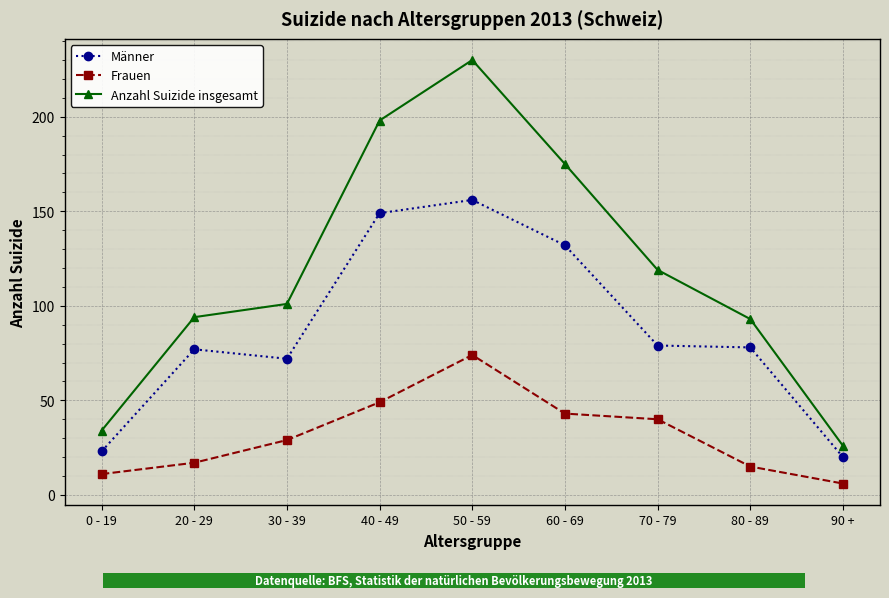

Which category has the lowest value across all series?

90 +